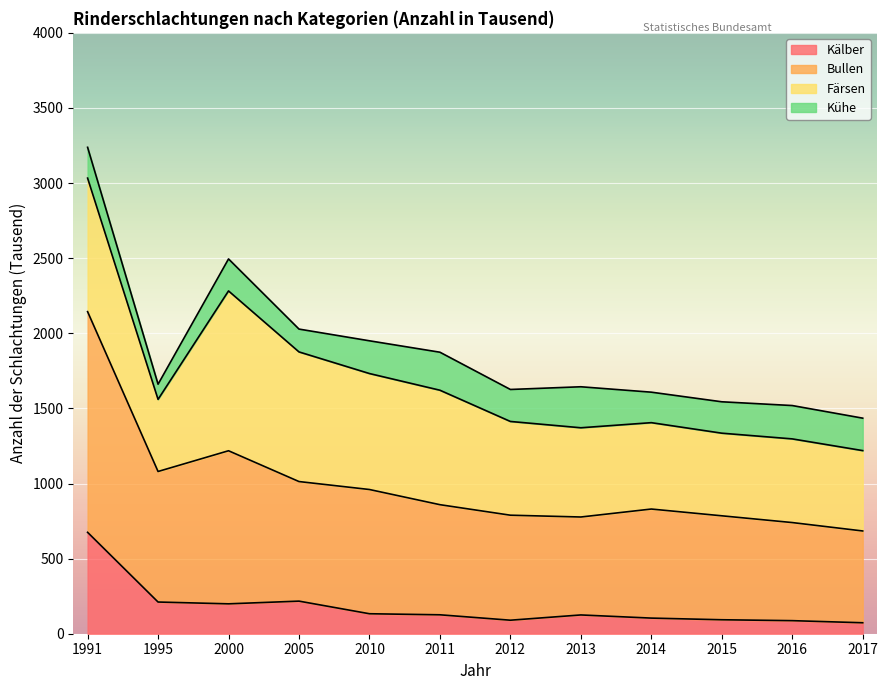

What is the highest value of the Kälber series?

675